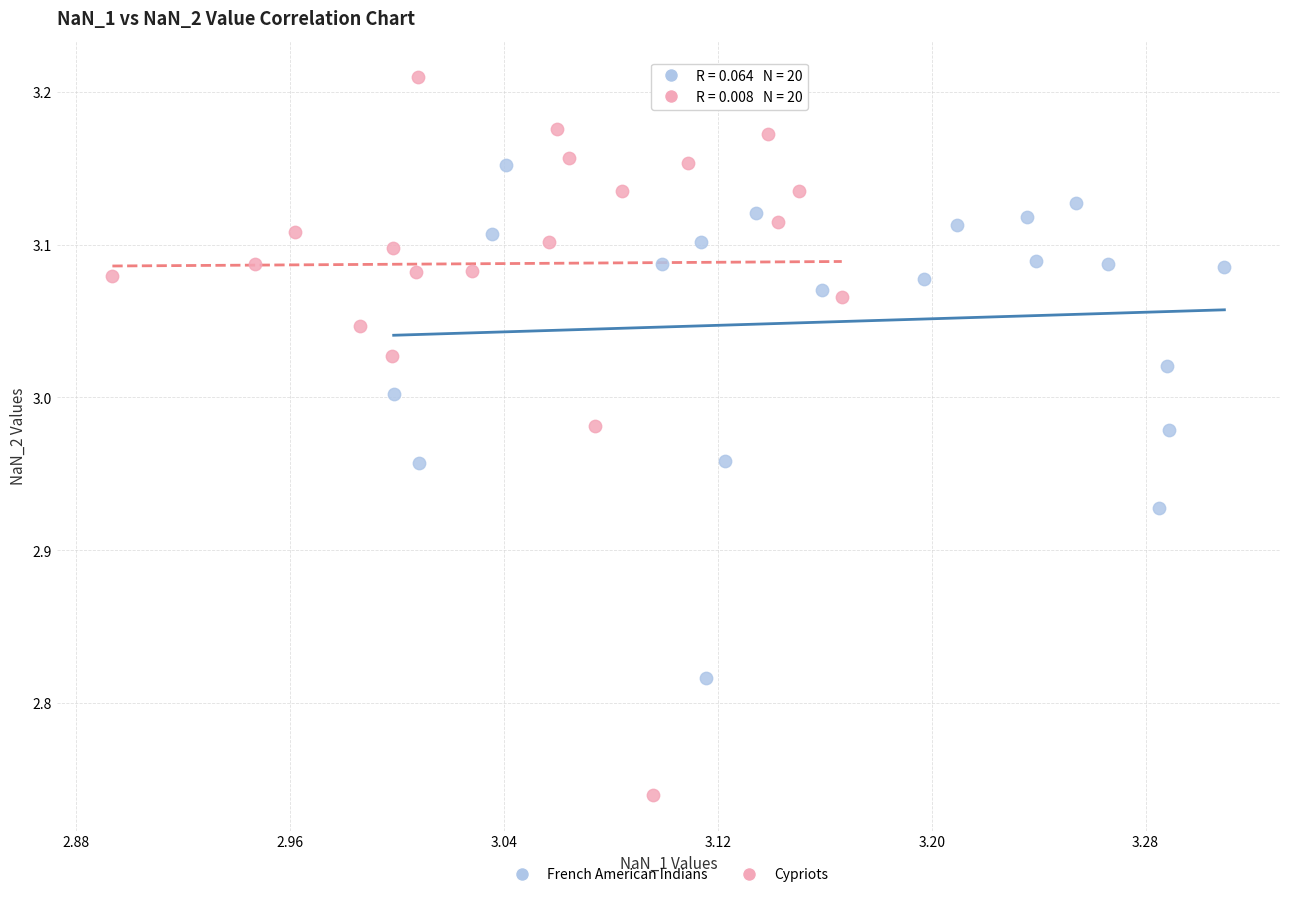

What are all the series names shown in the legend?

French American Indians, Cypriots